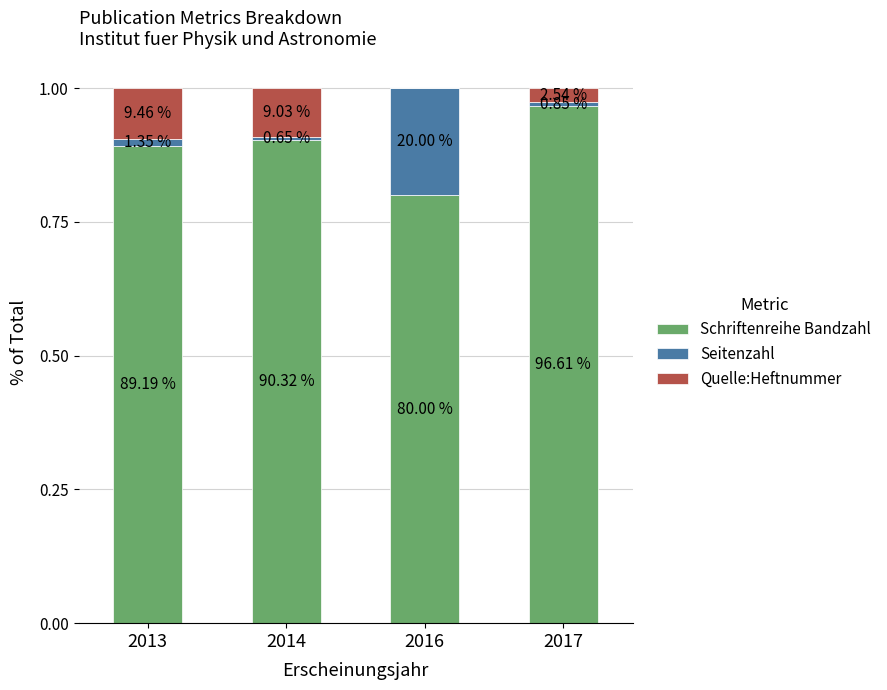

Are the bars horizontal?

No